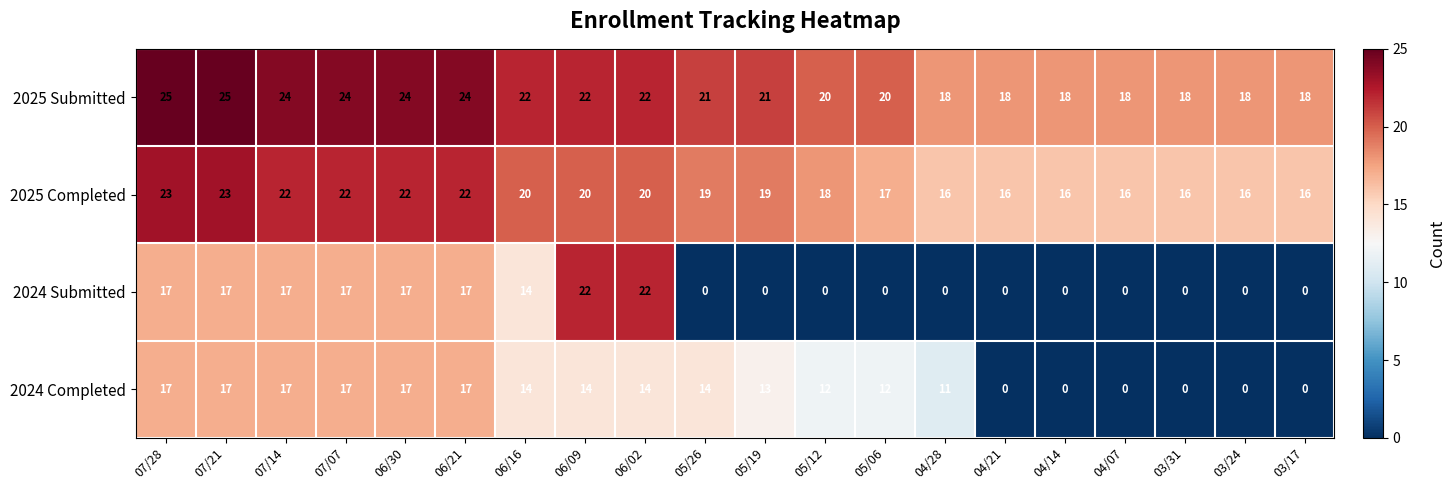

What is the minimum value for 2025 Completed?

16